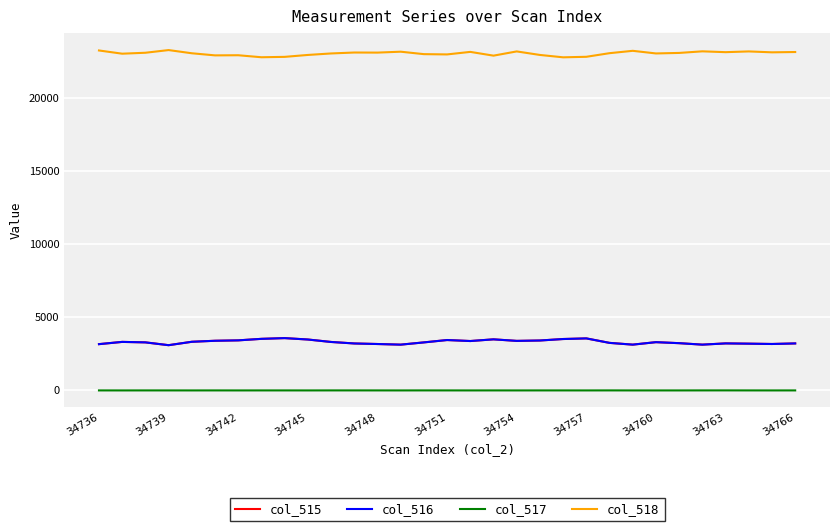

True or false: col_516 and col_517 intersect in this chart.

False